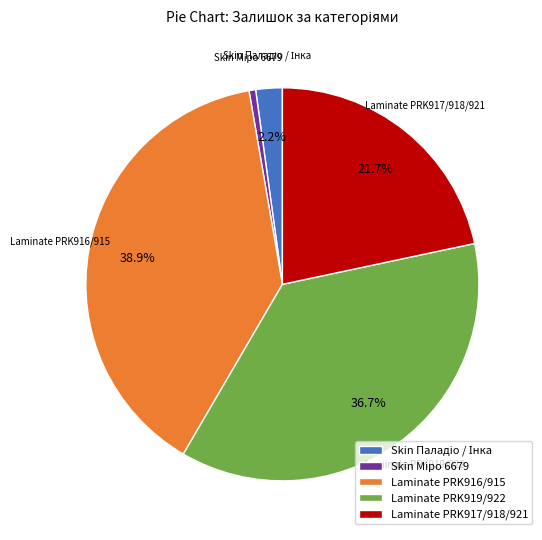

Is Laminate PRK916/915 the majority of the pie?

No